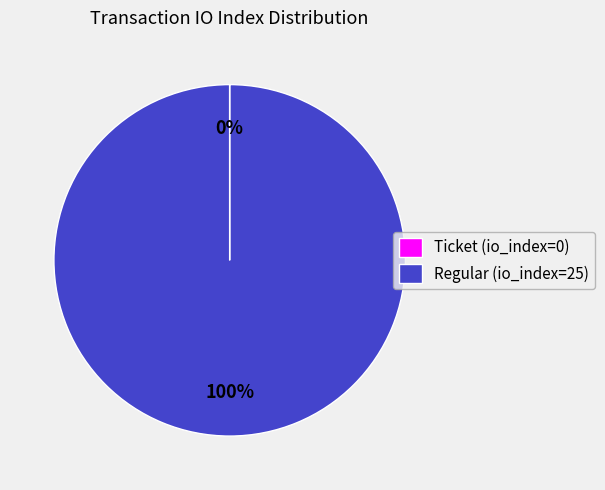

The Regular (io_index=25) slice represents 87% of the pie. True or false?

False